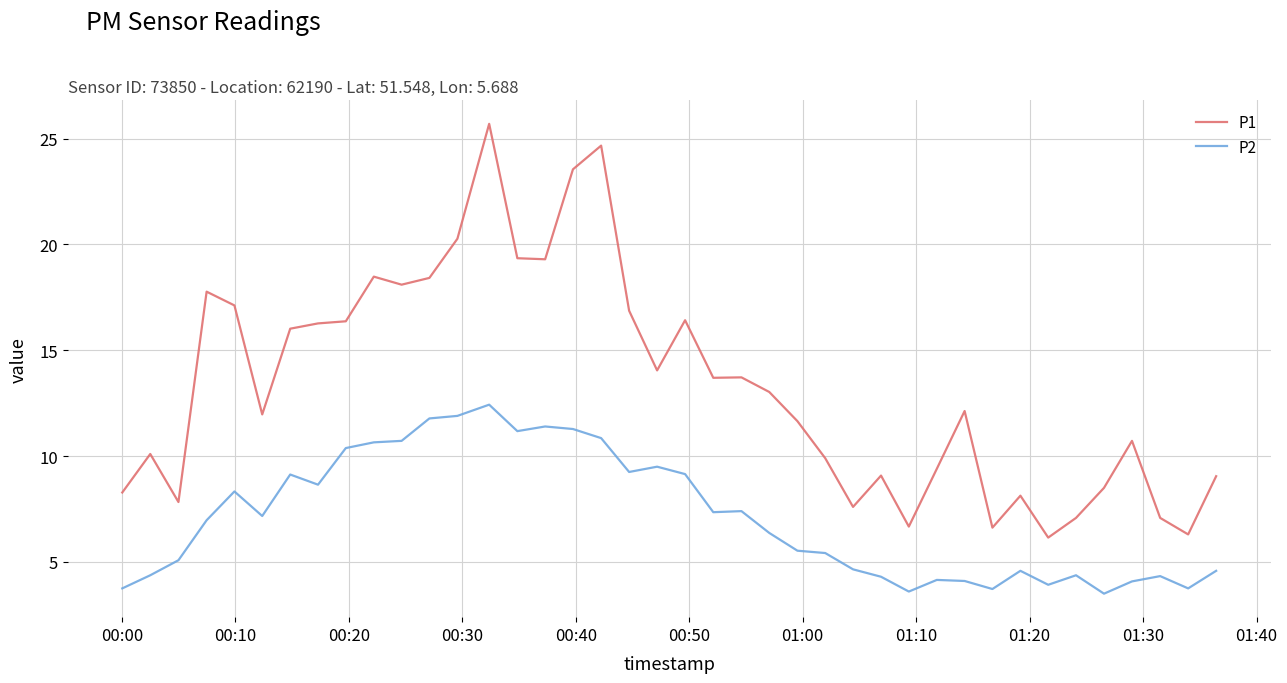

Which series has the largest range (max minus min)?

P1